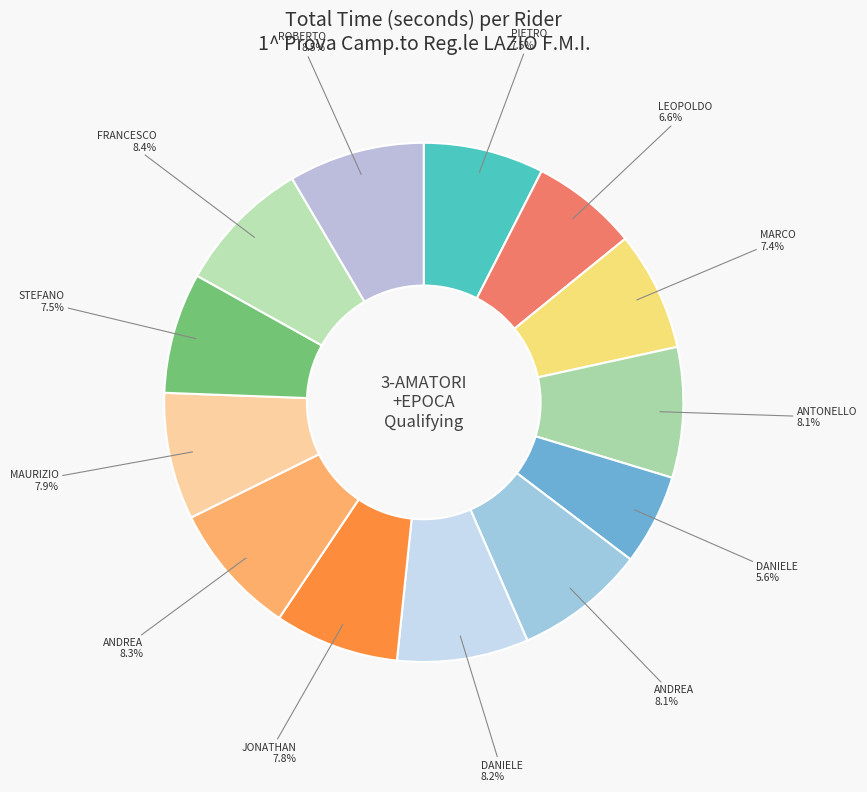

To the nearest percent, what is the difference between the largest and smallest slice percentages?

3%